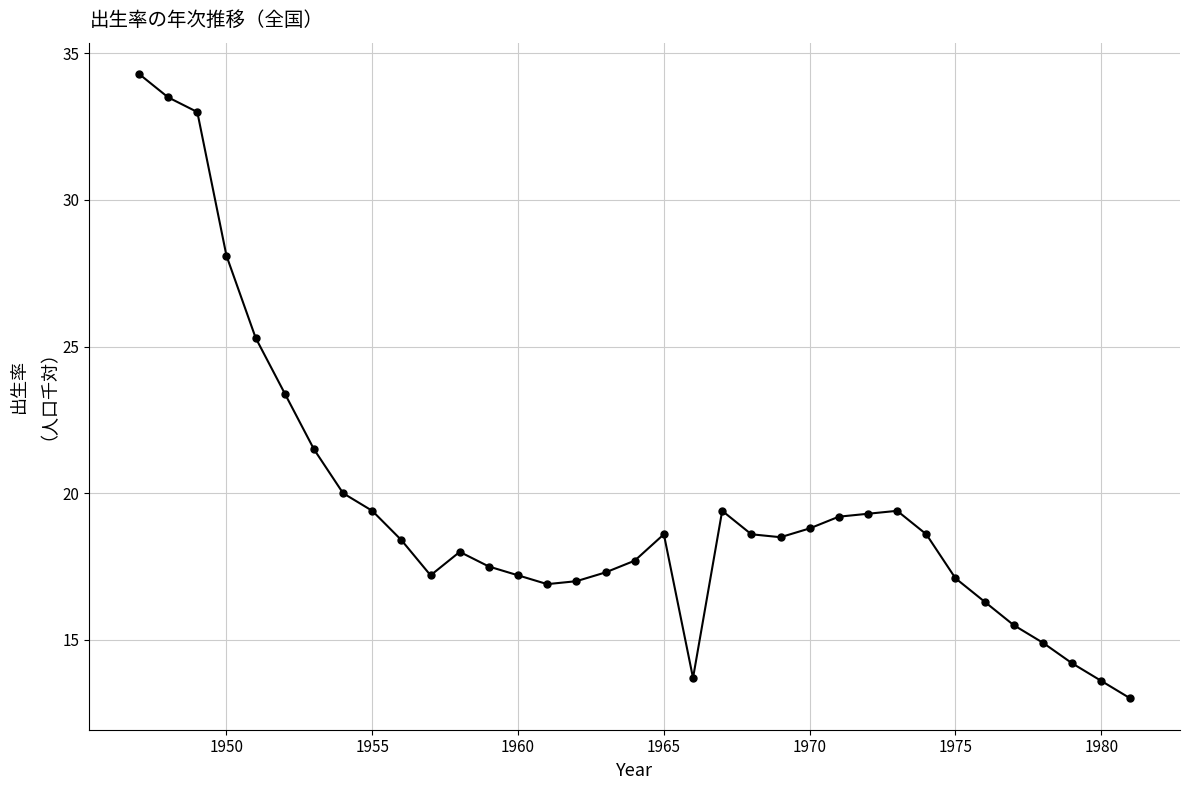

True or false: the data has more than 2 interior local peaks.

True